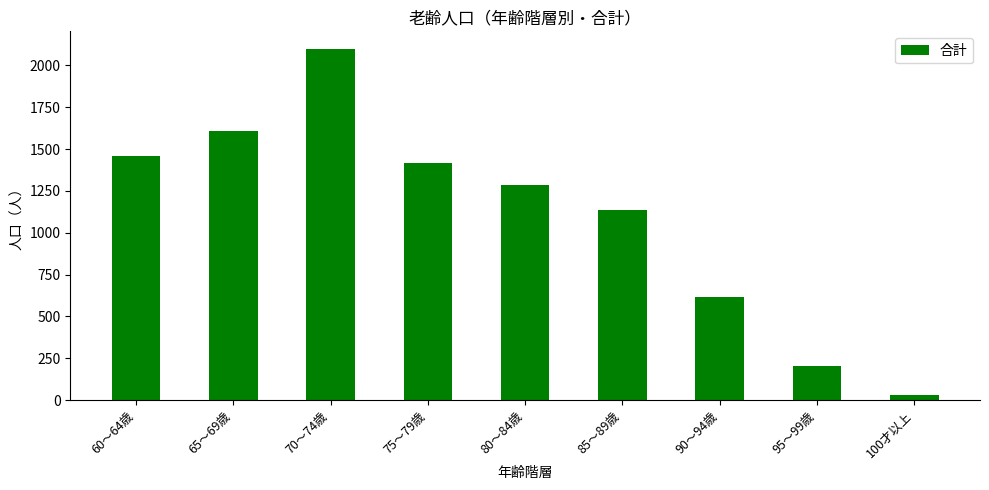

What is the change in value from 65～69歳 to 75～79歳?

-193